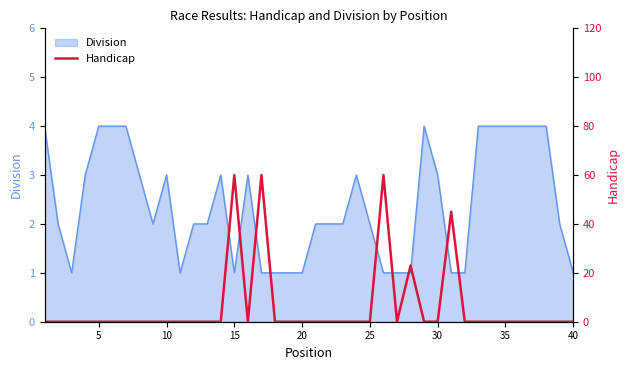

Count the number of values greater than 0.

5